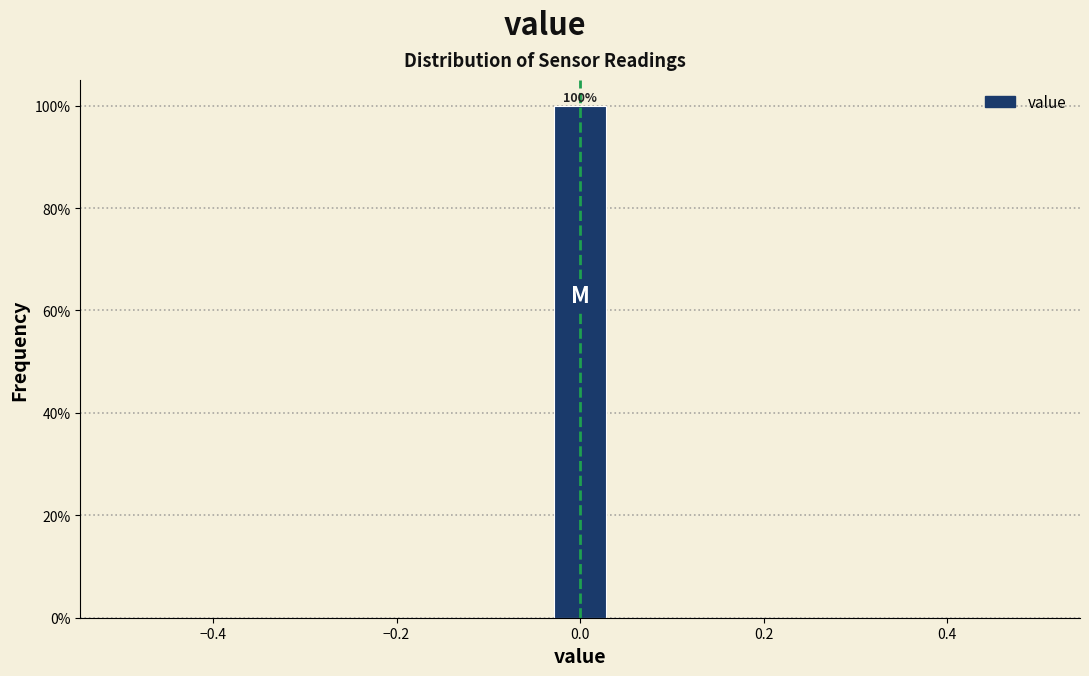

Around what value on the x-axis is the tallest bar? Give the approximate position of its centre, as read against the axis.

0.00